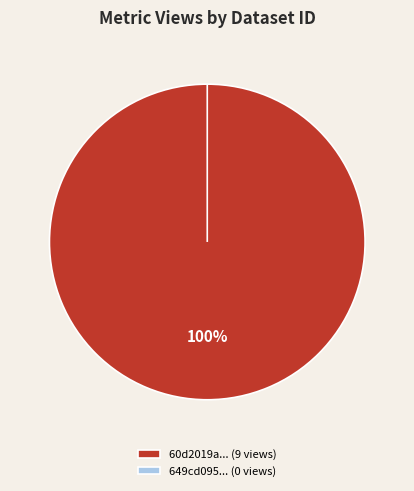

What is the total percentage of 60d2019a0781901dea633262 and 649cd095078190ea972176f0?

100.0%